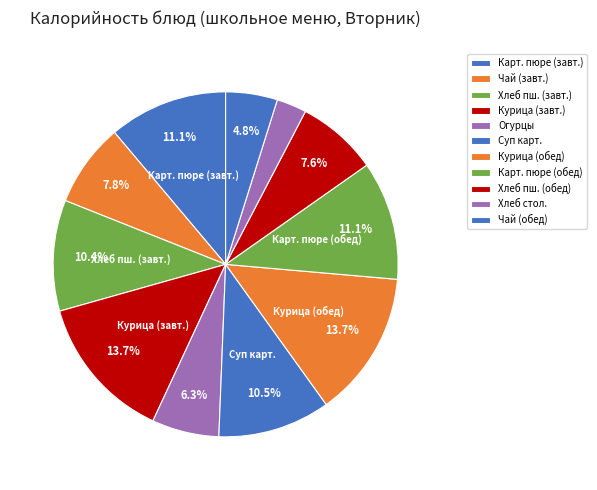

To the nearest percent, what is the difference between the largest and smallest slice percentages?

11%